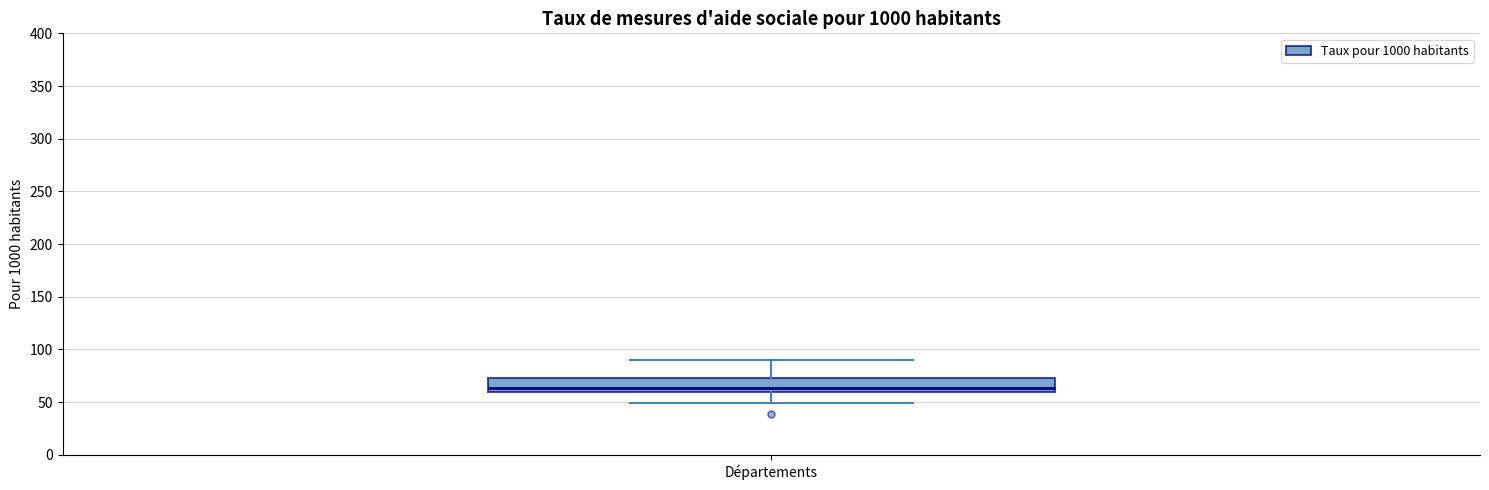

Where does the upper whisker of the box for Départements end on the y-axis? The values are not printed on the chart, so give them approximately, as read against the axis.

90